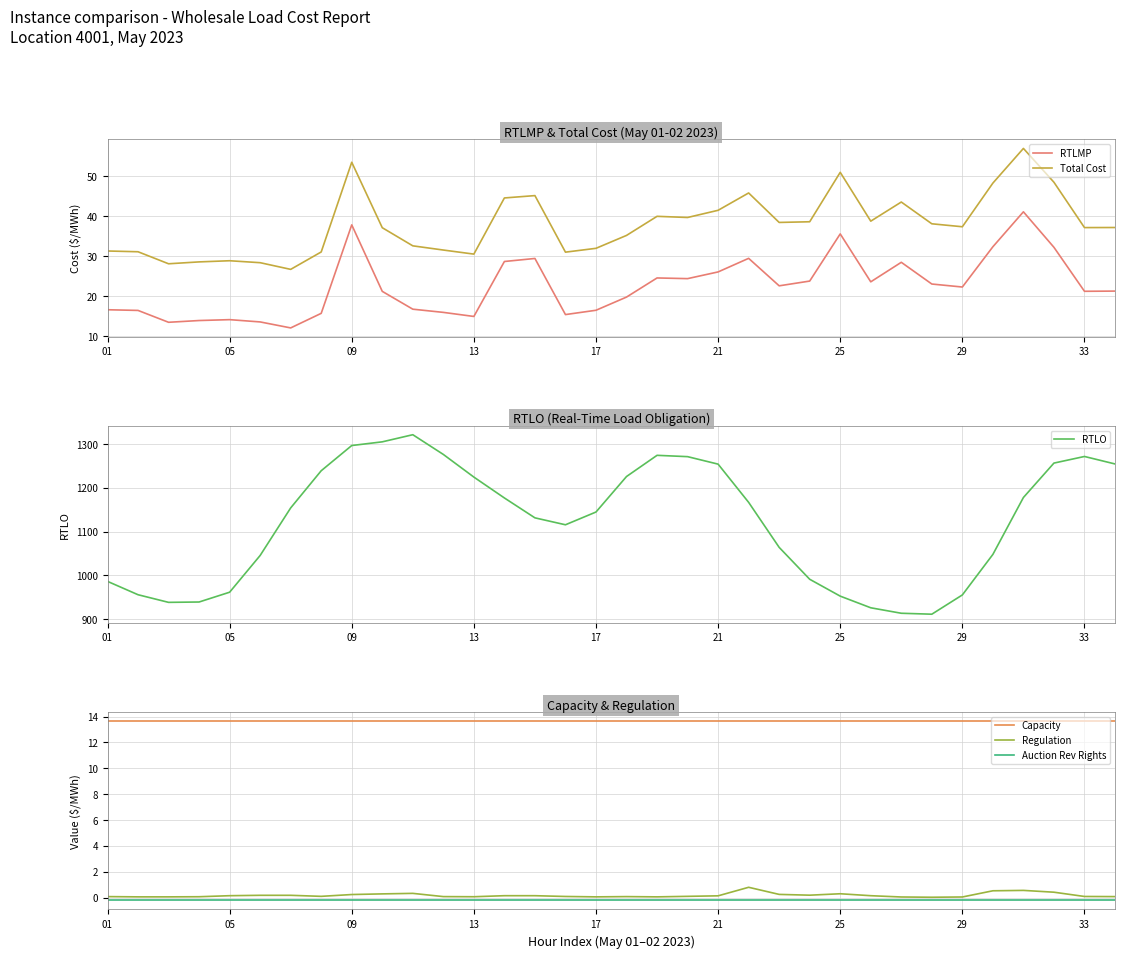

True or false: Capacity and Regulation cross at least once.

False